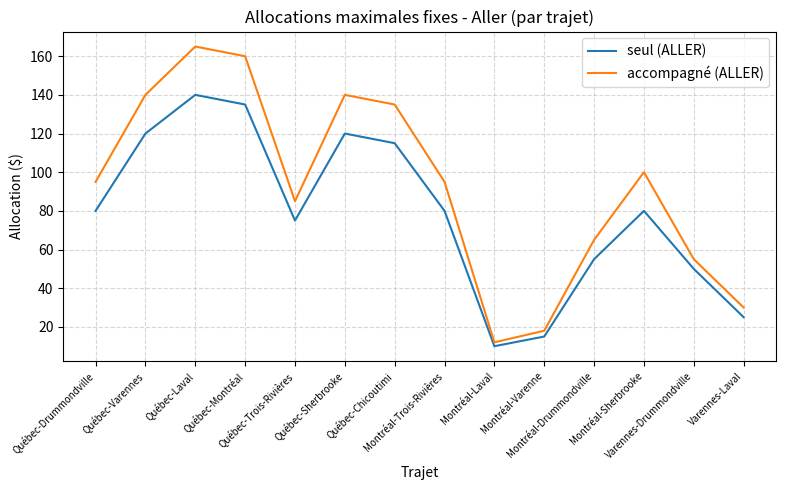

True or false: seul (ALLER) has more than 1 points higher than both neighbors.

True